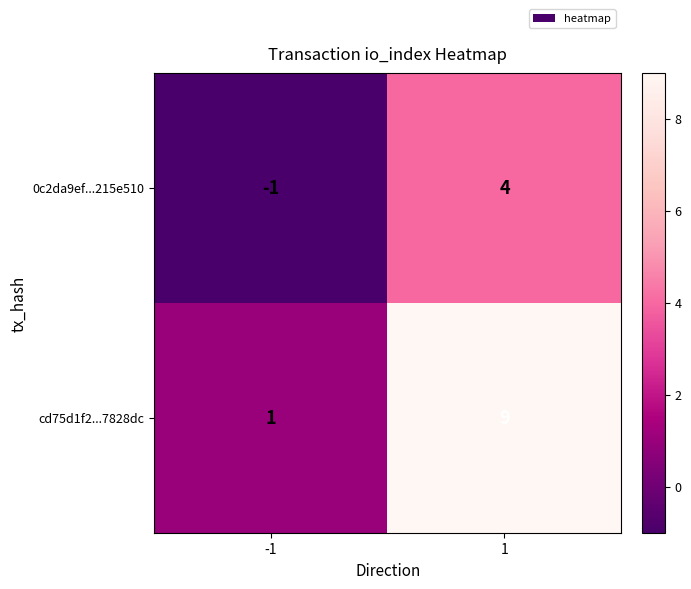

What is the minimum value shown in the chart?

-1